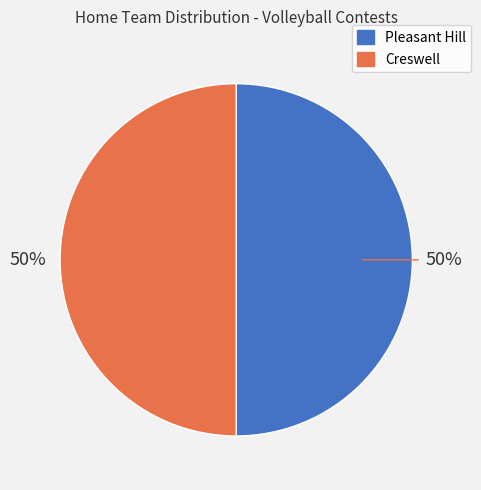

How many slices are in this pie chart?

2